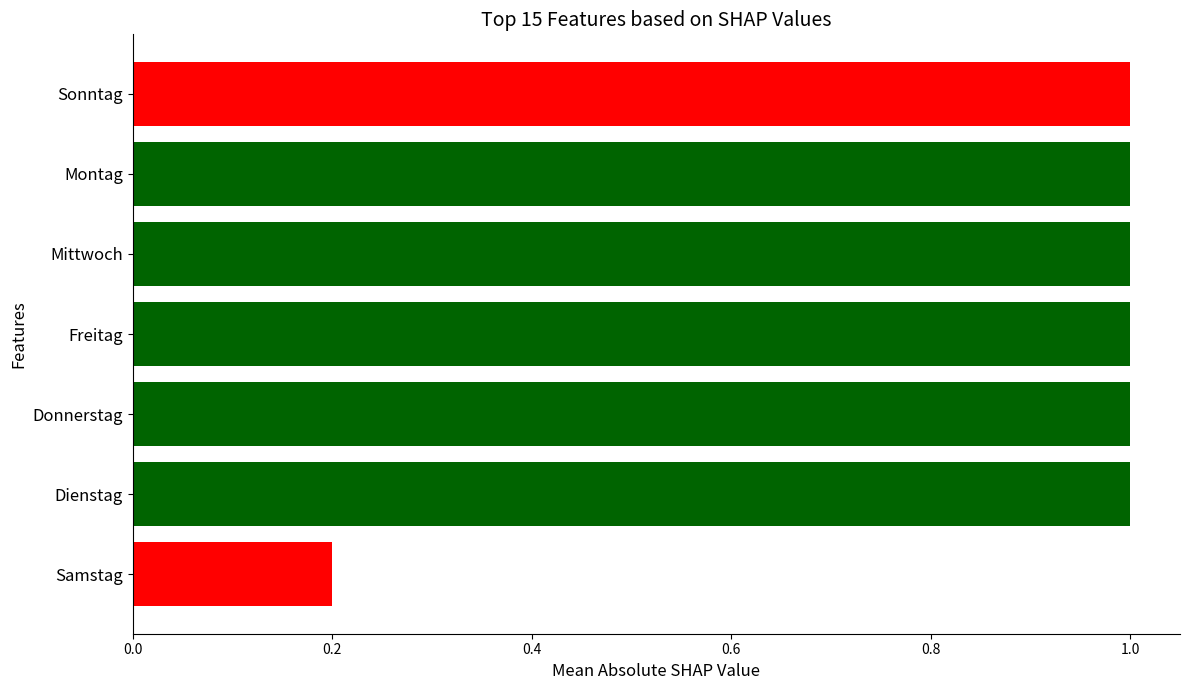

What is the label of the 3rd bar from the top?

Mittwoch